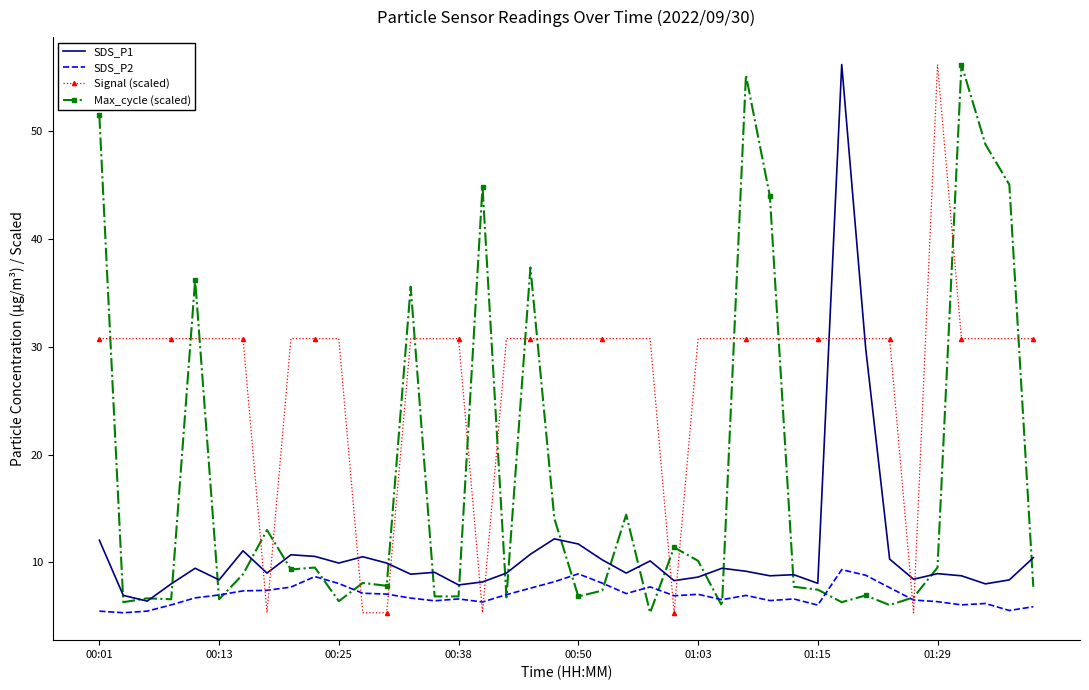

True or false: Signal (scaled) has more than 0 points higher than both neighbors.

True